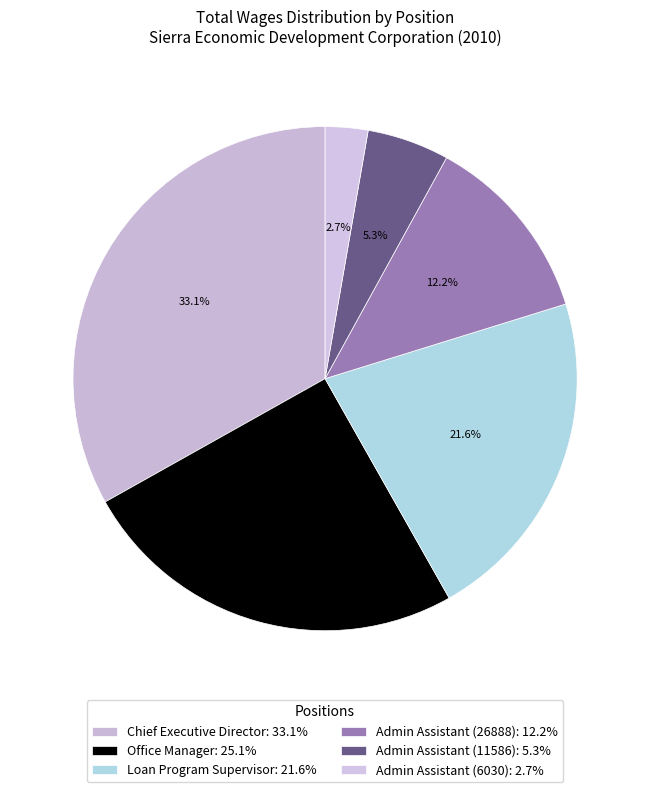

Count the number of slices in the pie.

6